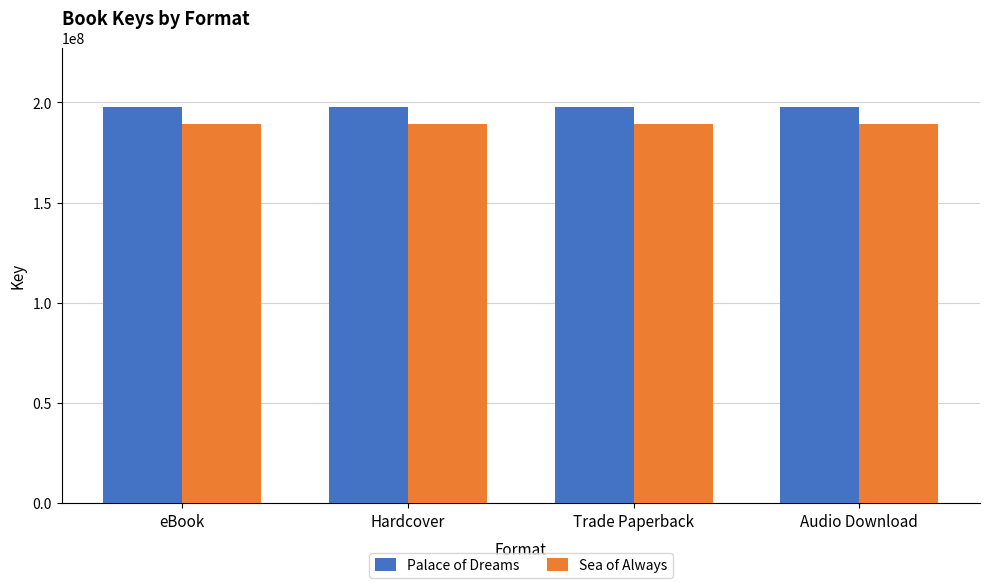

True or false: Palace of Dreams has a value of 197664657 at Hardcover.

True